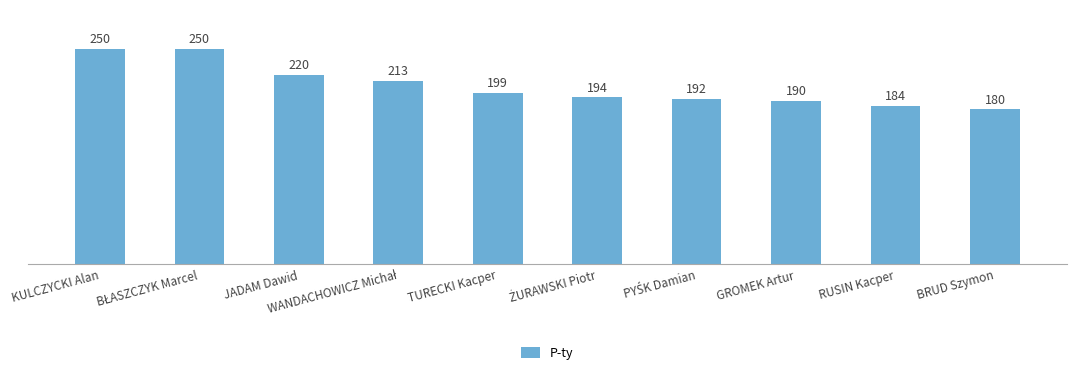

What is the difference between the values at TURECKI Kacper and RUSIN Kacper?

15